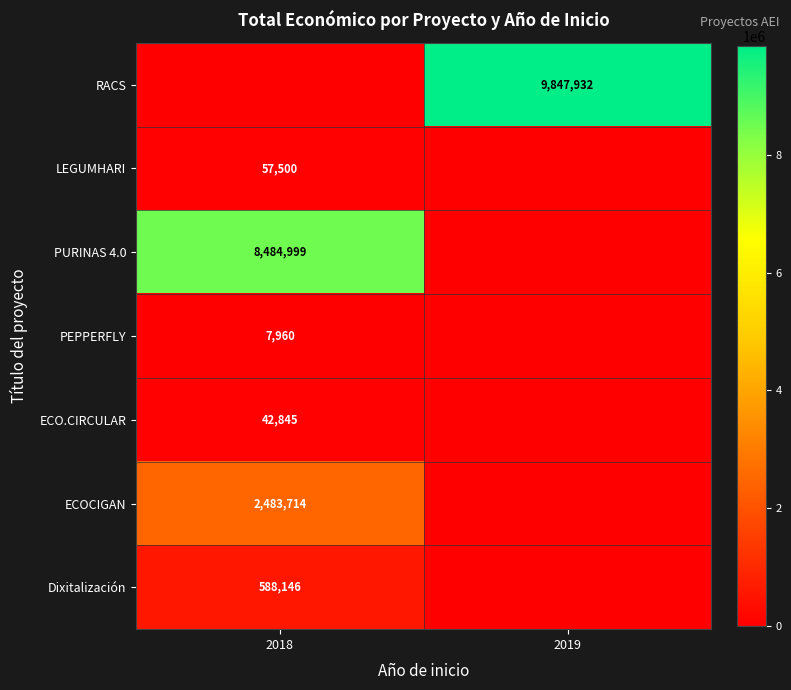

At which category is the sum across all series the highest?

2018